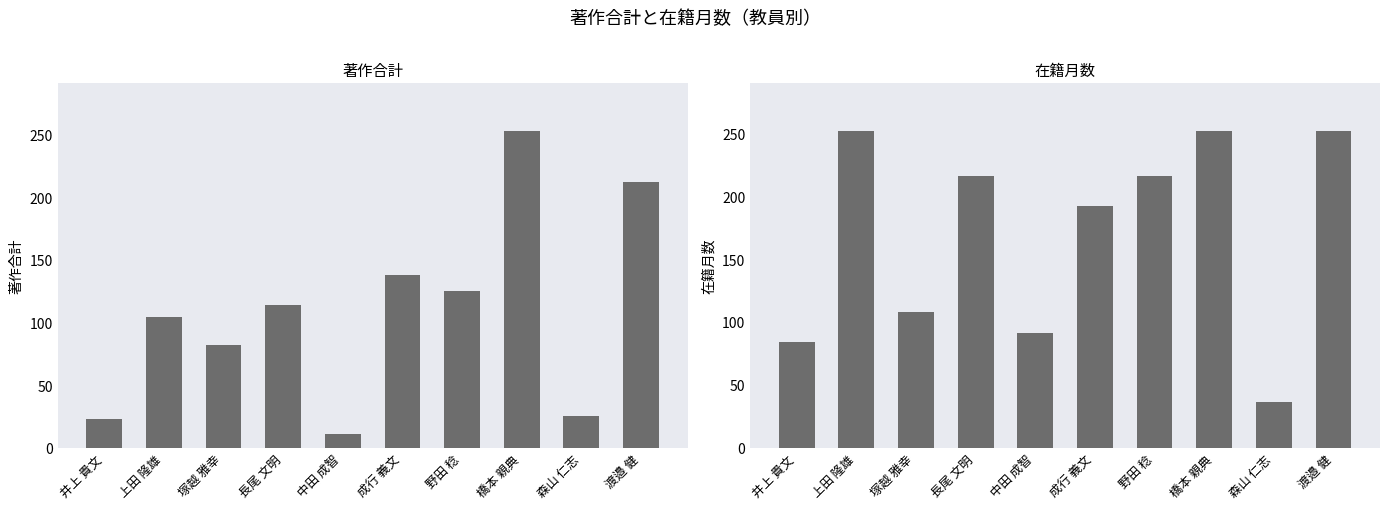

What is the label of the 8th bar from the left?

橋本 親典